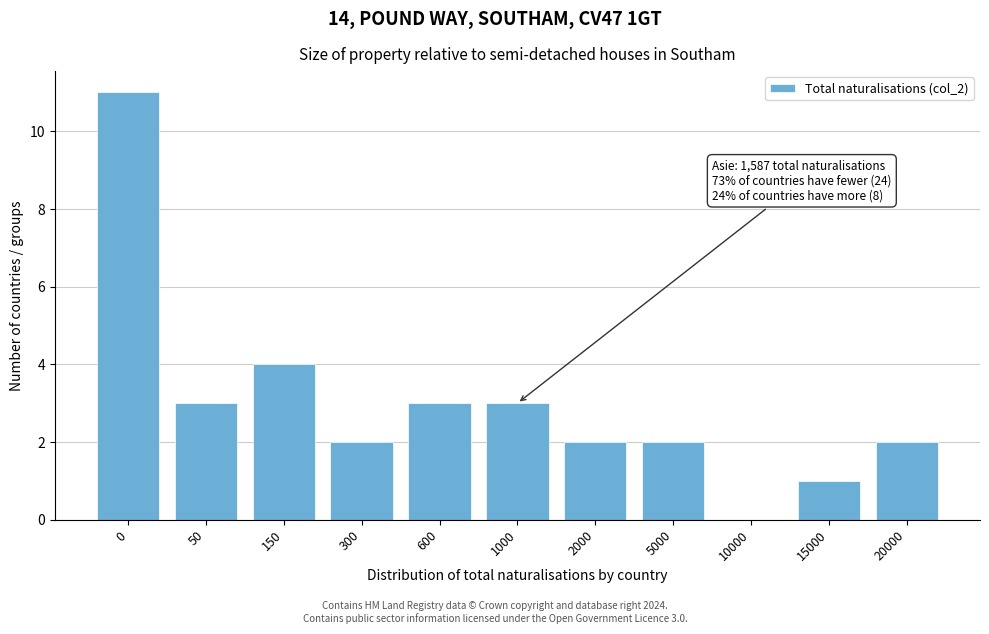

Reading left to right, what are all the values shown in this chart?

0=11	50=3	150=4	300=2	600=3	1000=3	2000=2	5000=2	10000=0	15000=1	20000=2